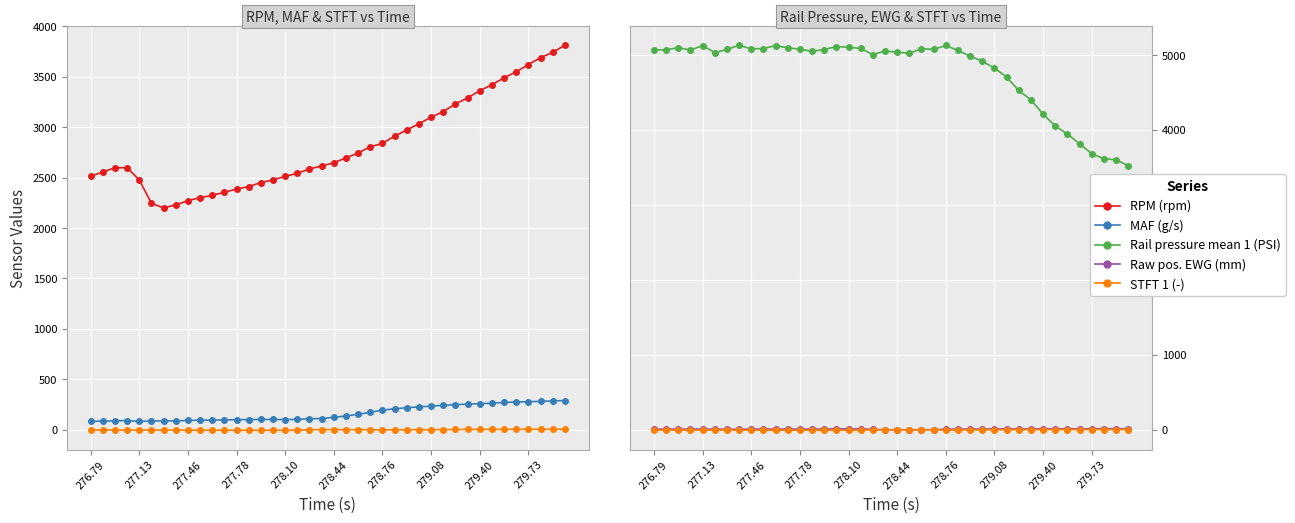

How many distinct data groups are displayed?

5